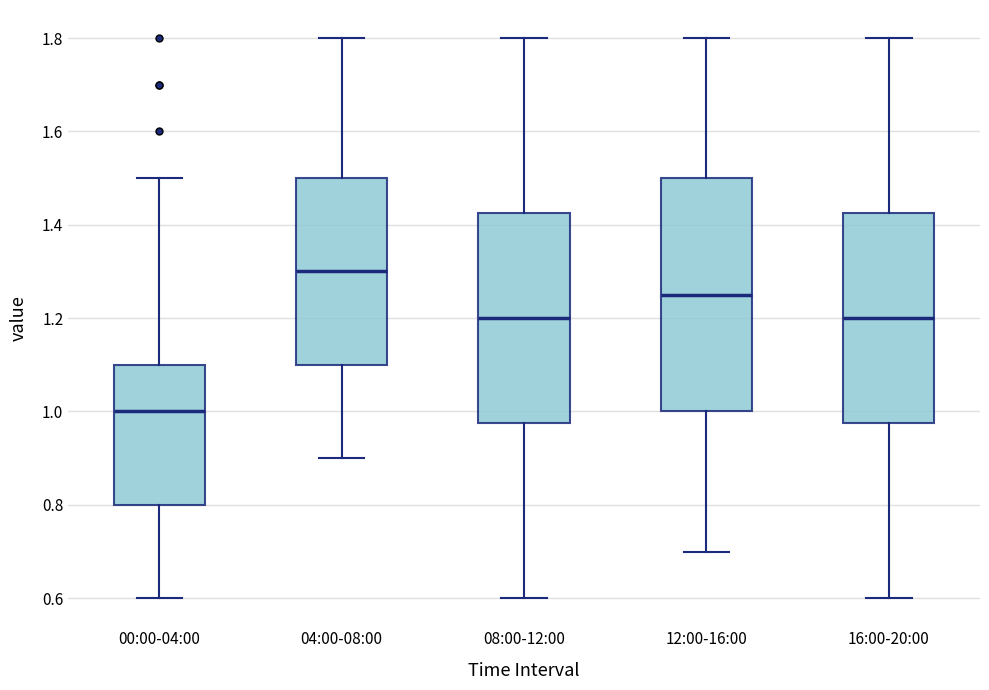

Reading left to right, transcribe this box plot: for each box, give where its median line is, the range the box spans, and where its two whiskers end, as read against the y-axis. The values are not printed on the chart, so give them approximately, as read against the axis.

00:00-04:00: median 1.00, box 0.80 to 1.10, whiskers 0.60 to 1.50
04:00-08:00: median 1.30, box 1.10 to 1.50, whiskers 0.90 to 1.80
08:00-12:00: median 1.20, box 0.98 to 1.42, whiskers 0.60 to 1.80
12:00-16:00: median 1.26, box 1.00 to 1.50, whiskers 0.70 to 1.80
16:00-20:00: median 1.20, box 0.98 to 1.42, whiskers 0.60 to 1.80